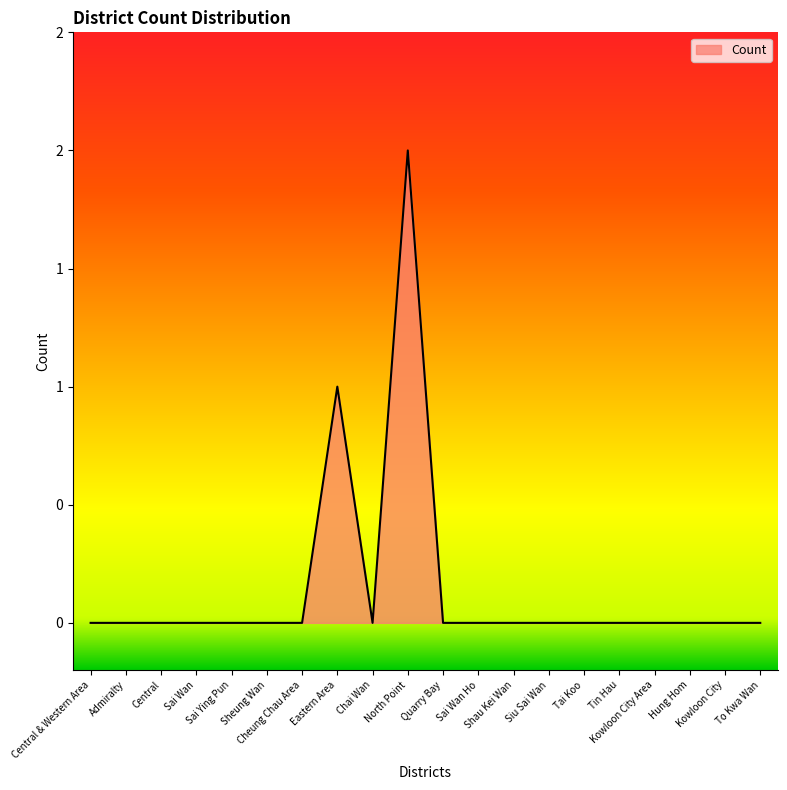

Does the chart have visible grid lines?

No